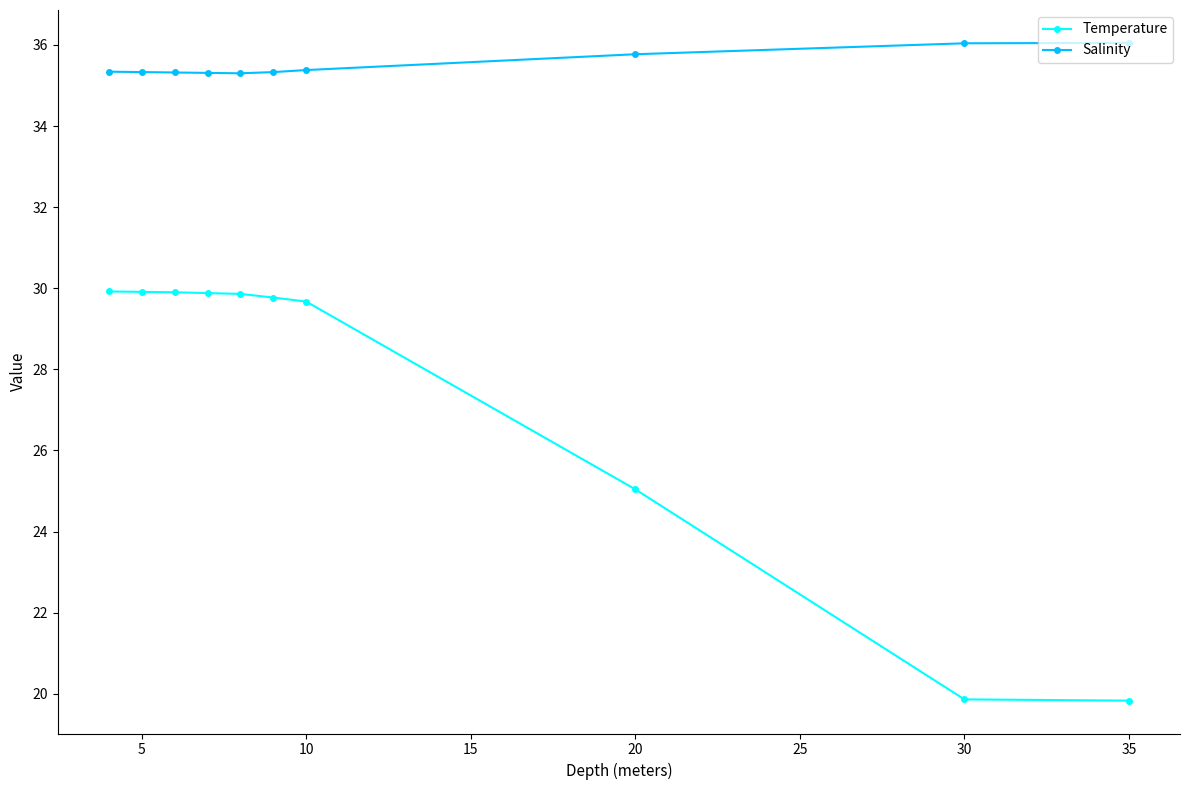

Which series has the widest spread of values?

Temperature